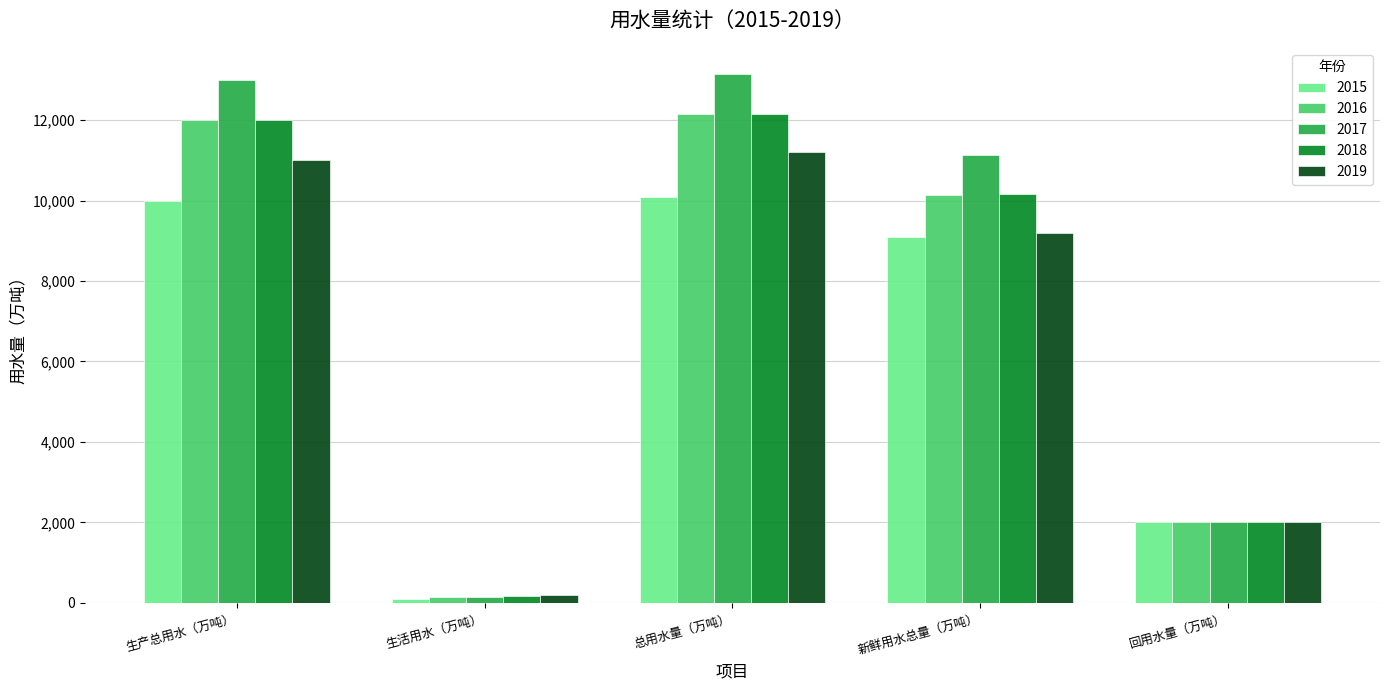

The value of 2016 at 回用水量（万吨） is 944. True or false?

False